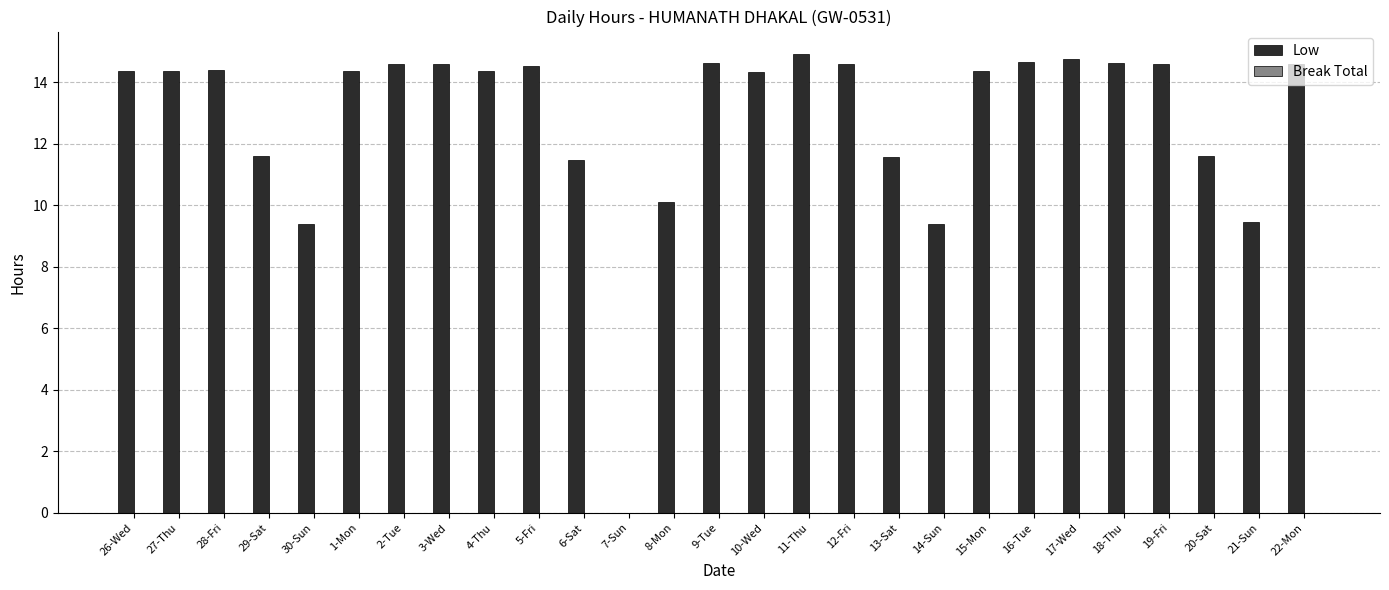

How many categories are shown in the chart?

27